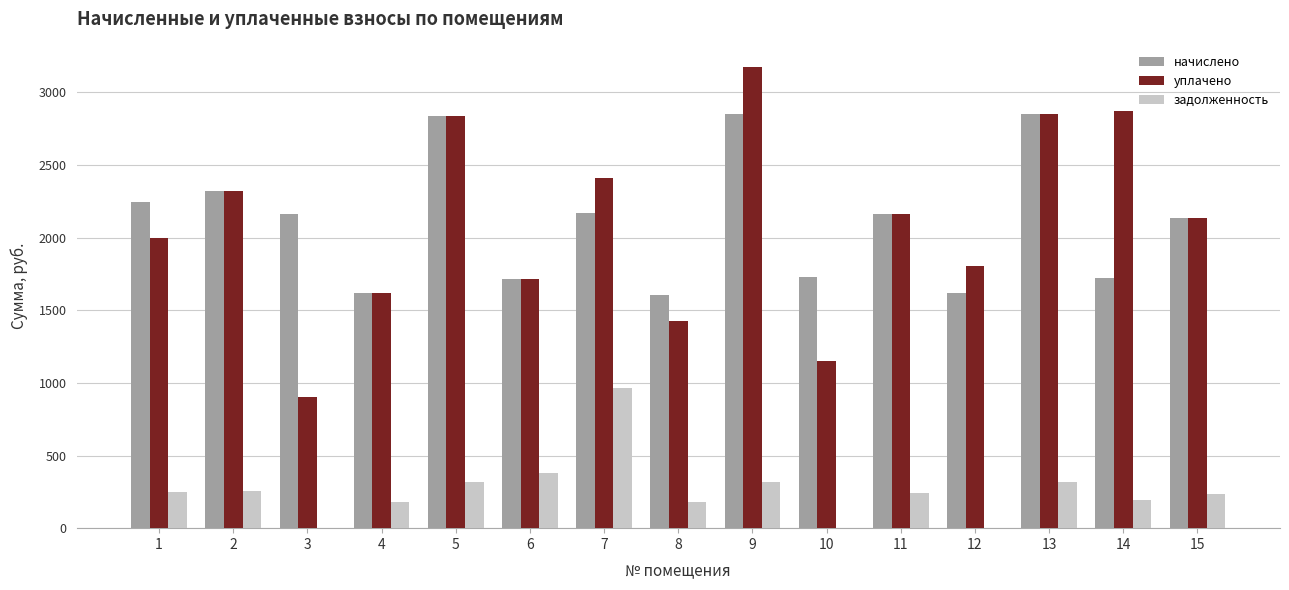

The value of уплачено at 6 is 2408.4. True or false?

False